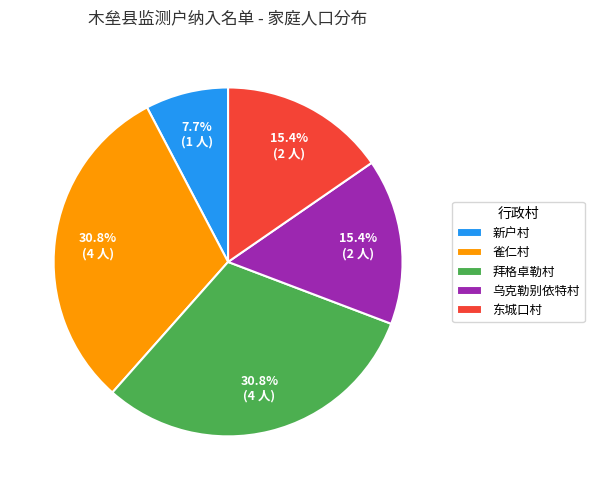

True or false: 东城口村 accounts for 15% of the total.

True